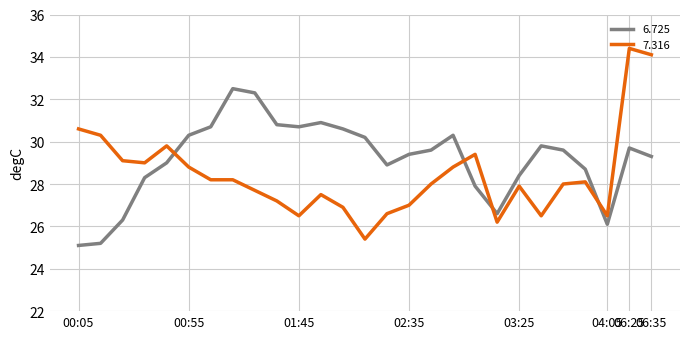

Which series has the largest total across all categories?

6.725